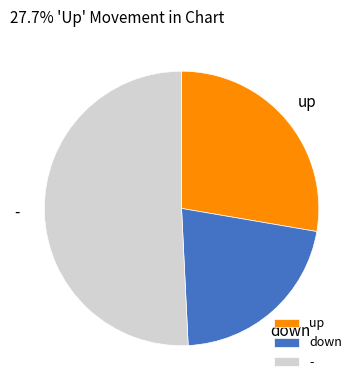

What is the majority slice?

-